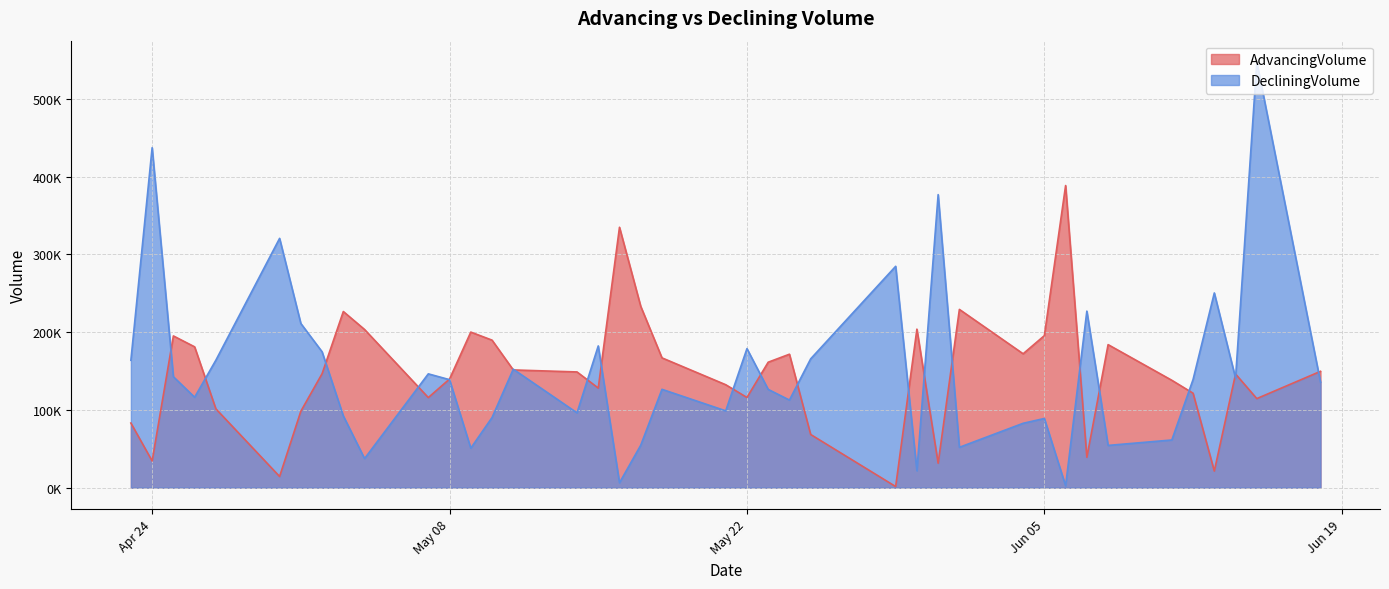

Which category has the highest value across all series?

20180615